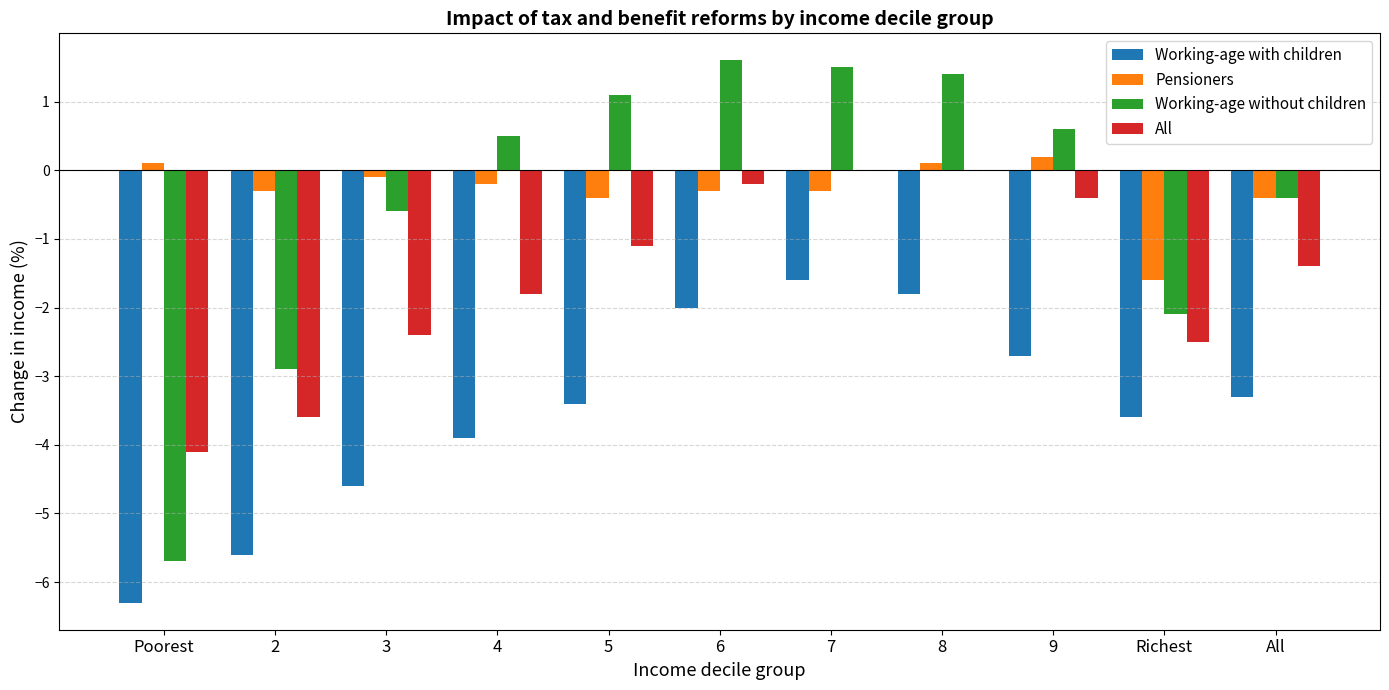

Are the bars grouped side by side (vs. stacked)?

Yes